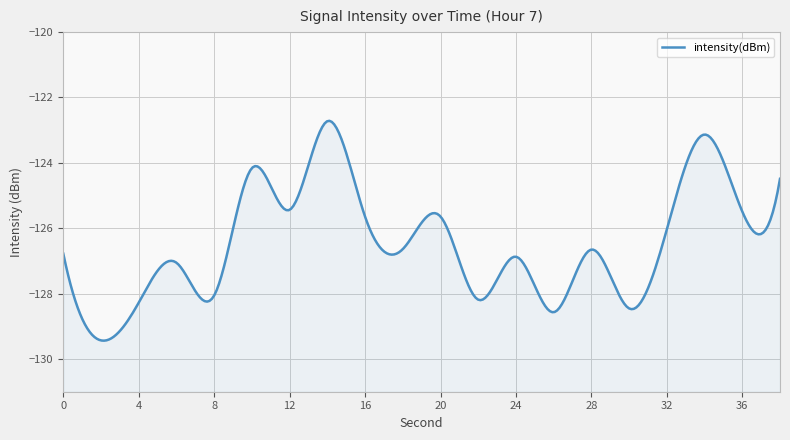

What is the sum of all values?

-2527.7